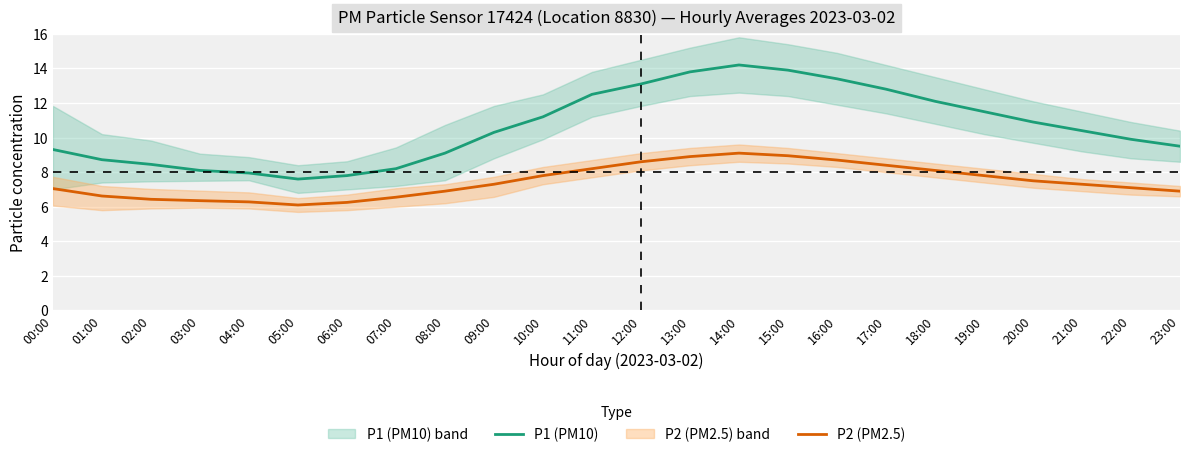

At which label is P2 (PM2.5) closest to 7?

00:00